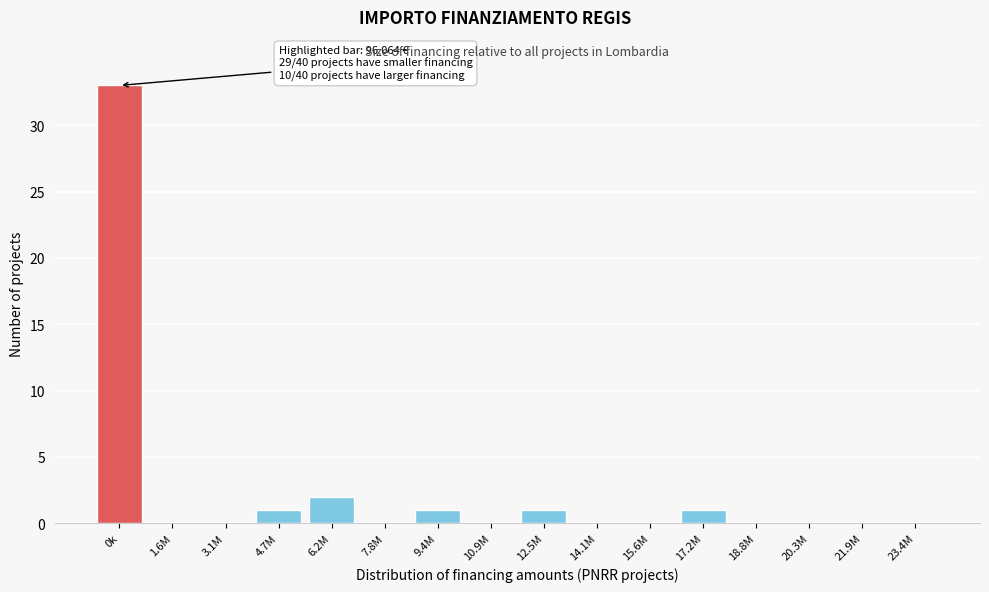

Reading left to right, list all the values displayed in this chart.

0k=33	1.6M=0	3.1M=0	4.7M=1	6.2M=2	7.8M=0	9.4M=1	10.9M=0	12.5M=1	14.1M=0	15.6M=0	17.2M=1	18.8M=0	20.3M=0	21.9M=0	23.4M=0